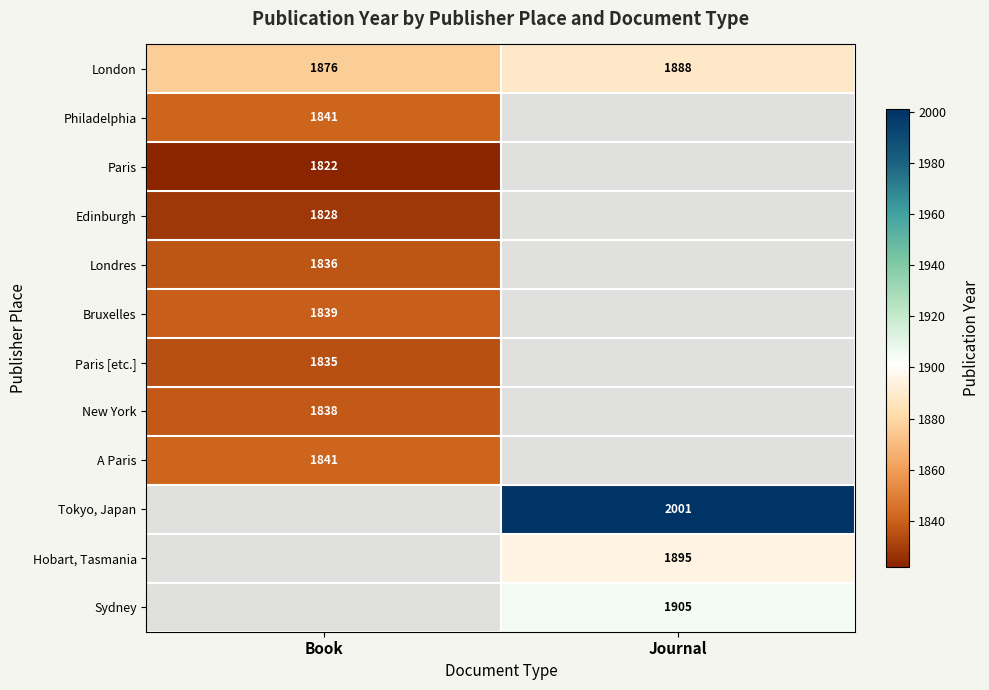

Is it true that Bruxelles equals 860 at Book?

False